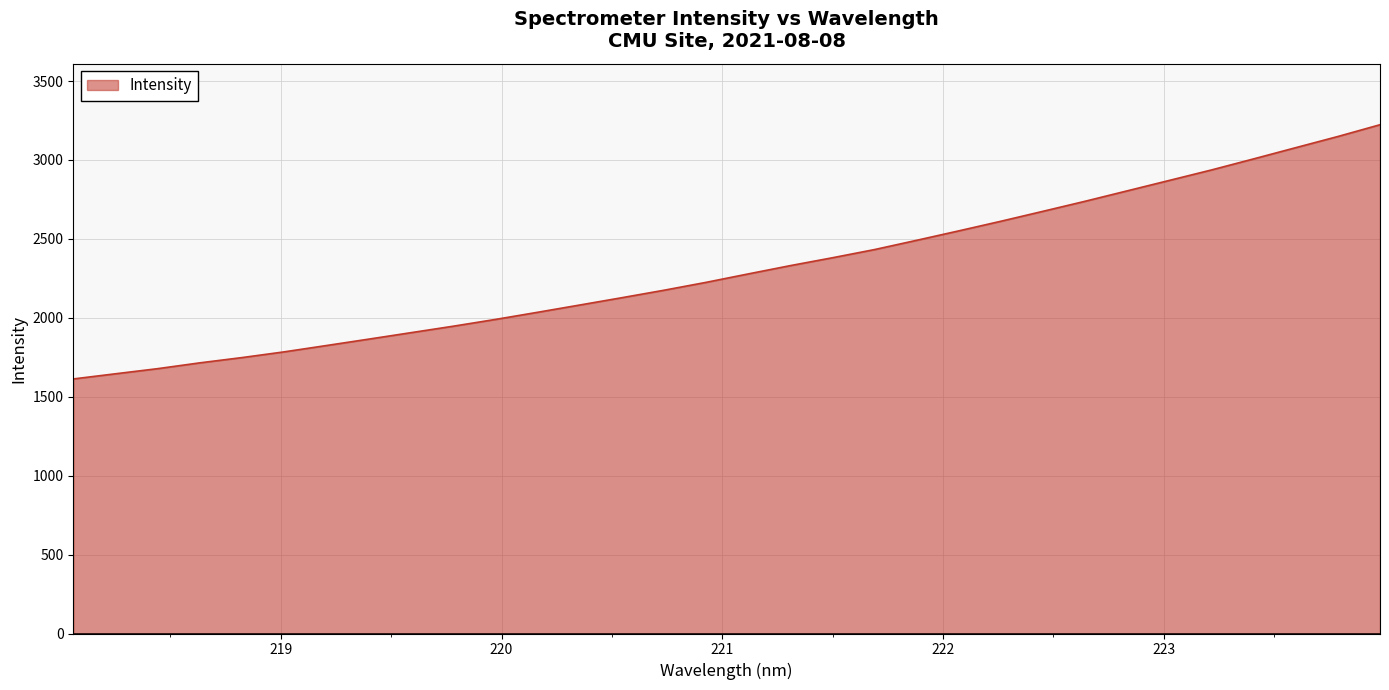

True or false: there are more than 2 points higher than both neighbors.

False